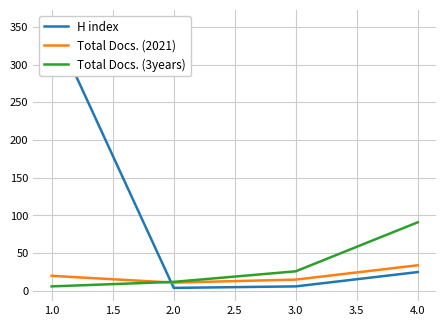

What is the lowest value of the H index series?

4